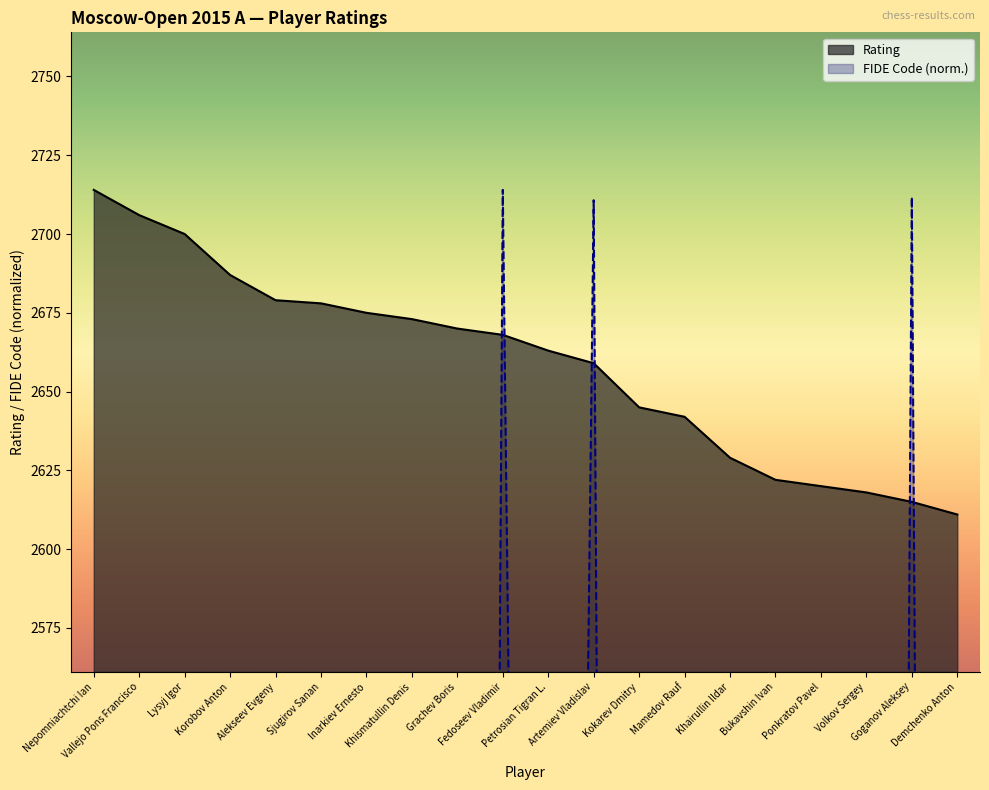

Reading right to left, what are all the values shown in this chart?

Rating: Demchenko Anton=2611.0	Goganov Aleksey=2615.0	Volkov Sergey=2618.0	Ponkratov Pavel=2620.0	Bukavshin Ivan=2622.0	Khairullin Ildar=2629.0	Mamedov Rauf=2642.0	Kokarev Dmitry=2645.0	Artemiev Vladislav=2659.0	Petrosian Tigran L.=2663.0	Fedoseev Vladimir=2668.0	Grachev Boris=2670.0	Khismatullin Denis=2673.0	Inarkiev Ernesto=2675.0	Sjugirov Sanan=2678.0	Alekseev Evgeny=2679.0	Korobov Anton=2687.0	Lysyj Igor=2700.0	Vallejo Pons Francisco=2706.0	Nepomniachtchi Ian=2714.0
FIDE Code: Demchenko Anton=467.9	Goganov Aleksey=2711.7	Volkov Sergey=463.7	Ponkratov Pavel=467.6	Bukavshin Ivan=472.3	Khairullin Ildar=466.9	Mamedov Rauf=1507.3	Kokarev Dmitry=464.7	Artemiev Vladislav=2710.7	Petrosian Tigran L.=1496.0	Fedoseev Vladimir=2714.0	Grachev Boris=464.4	Khismatullin Denis=465.9	Inarkiev Ernesto=468.2	Sjugirov Sanan=471.2	Alekseev Evgeny=465.4	Korobov Anton=1586.5	Lysyj Igor=466.8	Vallejo Pons Francisco=248.1	Nepomniachtchi Ian=468.8